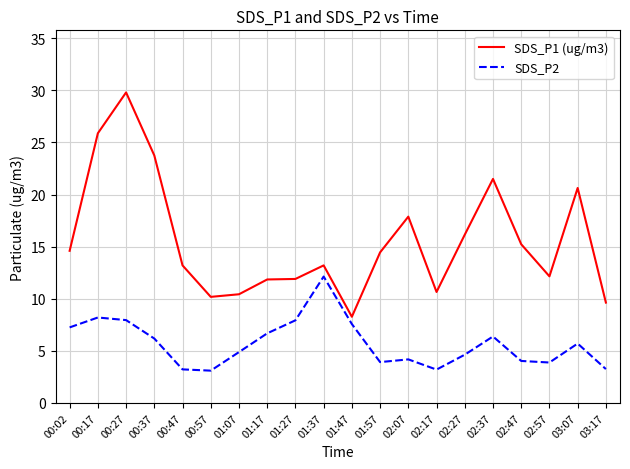

Which series has the largest total across all categories?

SDS_P1 (ug/m3)